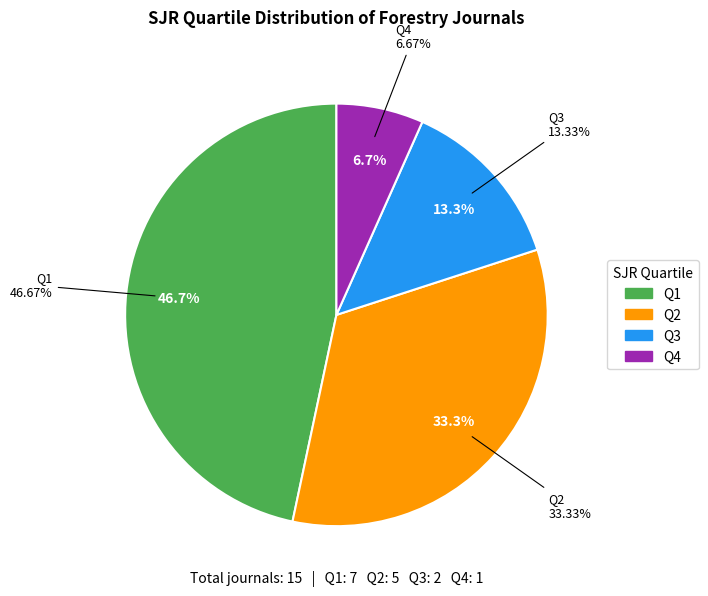

To the nearest percent, what is the average slice percentage?

25%